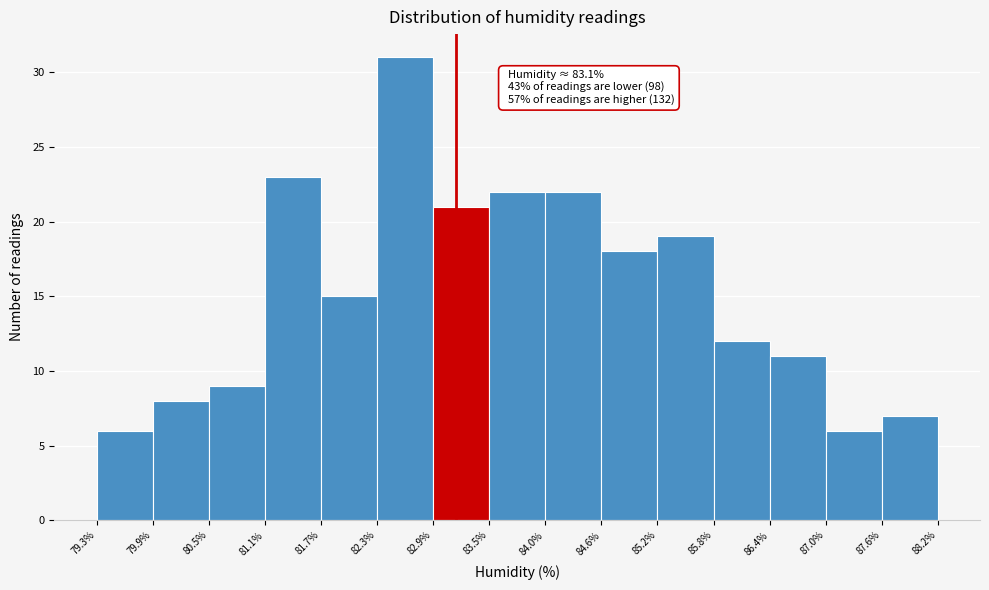

Over which range of the x-axis is the bar tallest?

82.3% to 82.9%